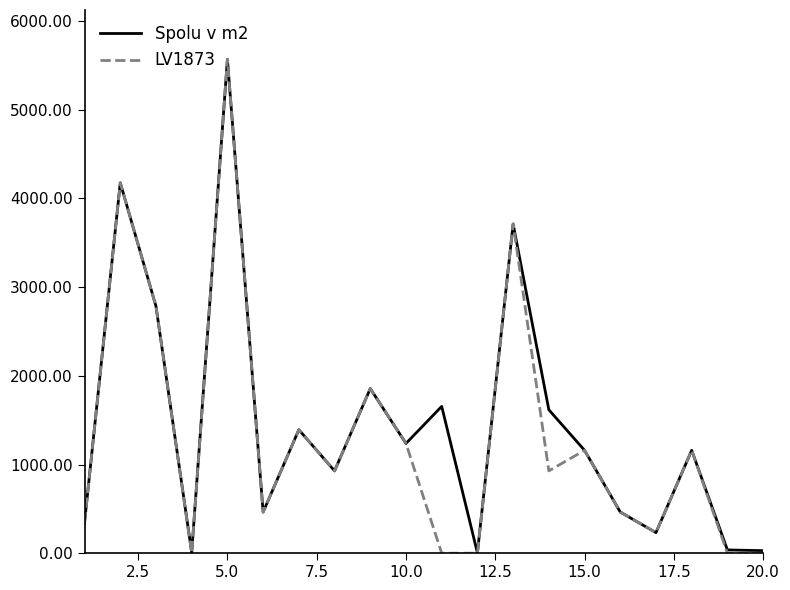

What is the highest value of the Spolu v m2 series?

5568.1